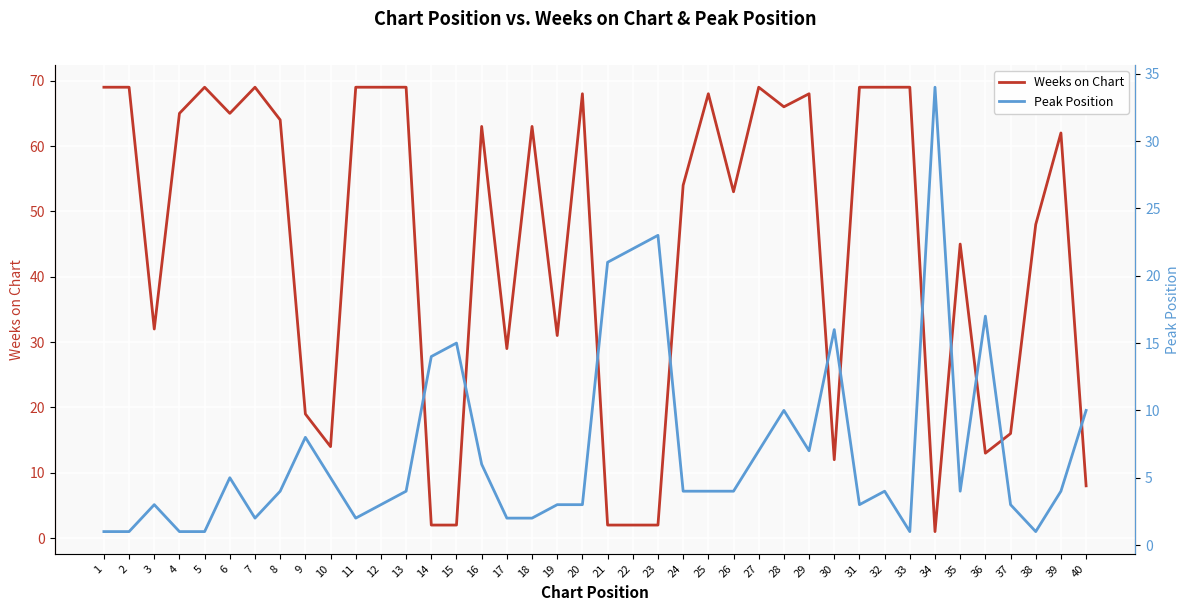

Which series ends up on top after the final intersection of Peak Position and Weeks on Chart?

Peak Position